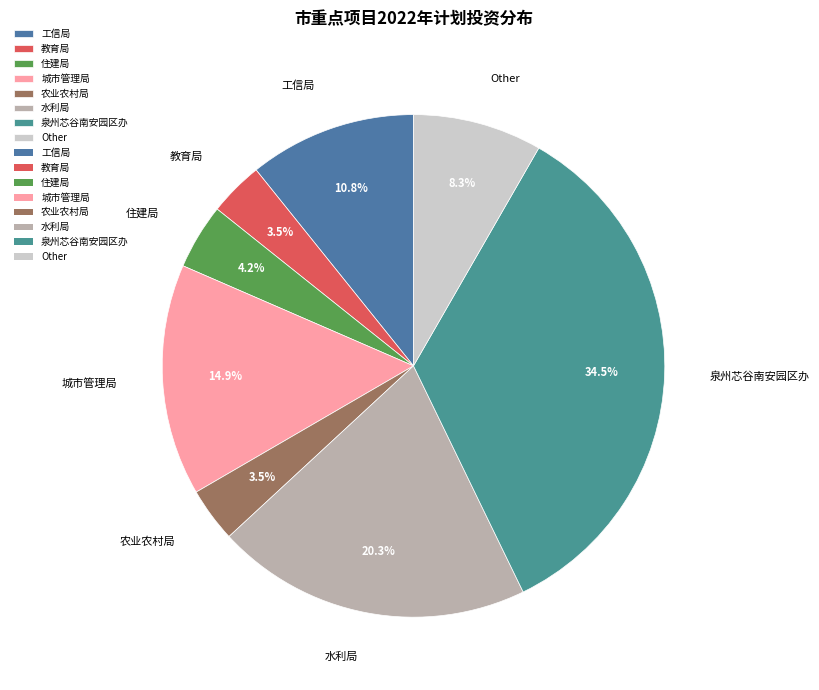

To the nearest percent, what is the difference between the largest and smallest slice percentages?

31%